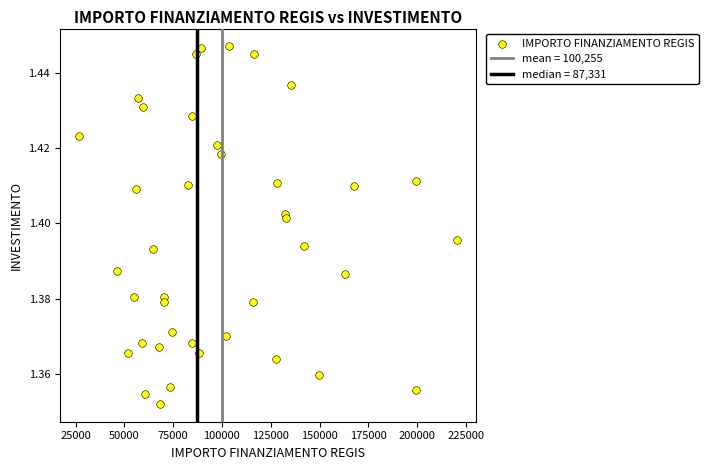

What is the range of X values (max minus min)?

193933.1